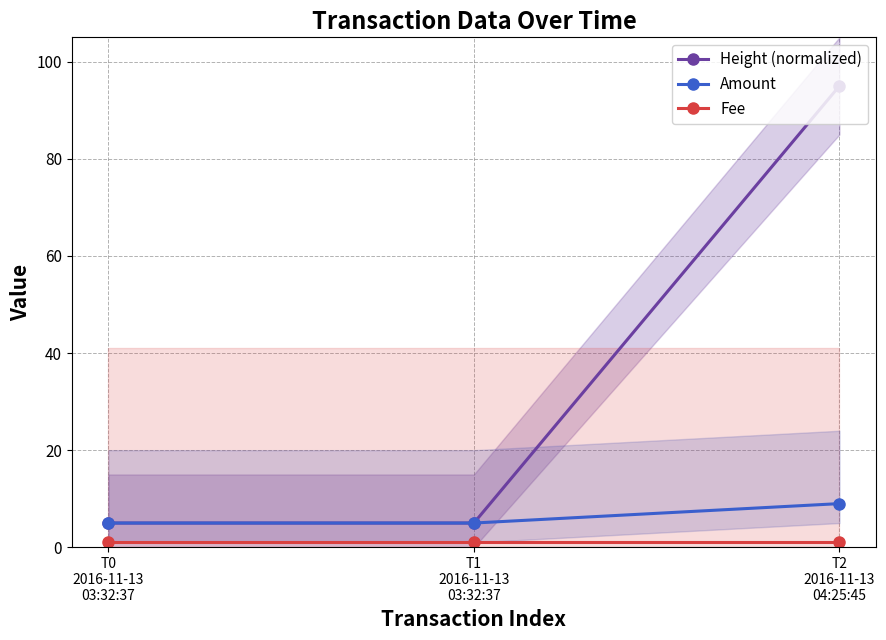

How many Amount values are between 5 and 9?

3